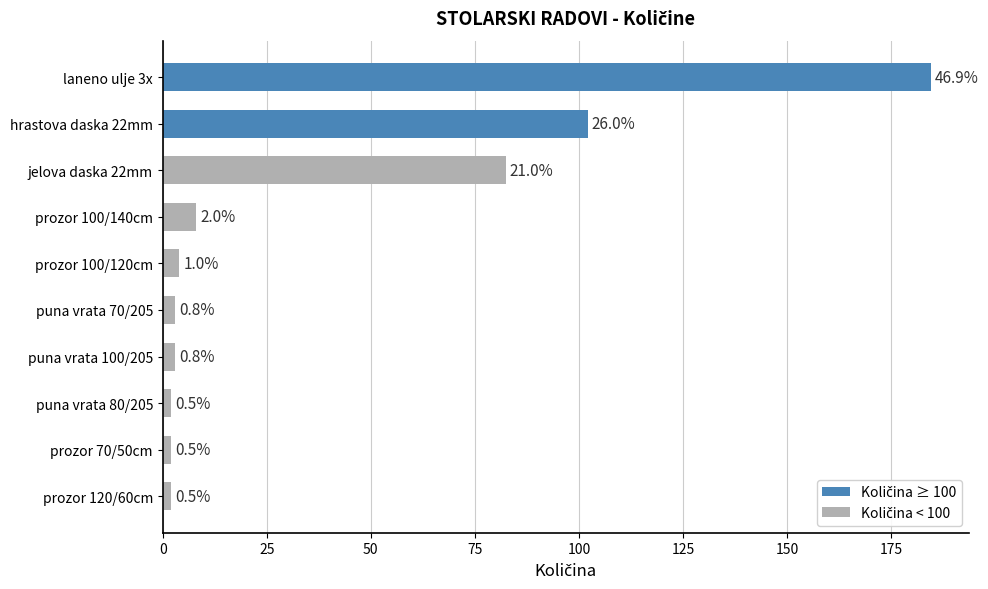

Does the chart contain any negative values?

No